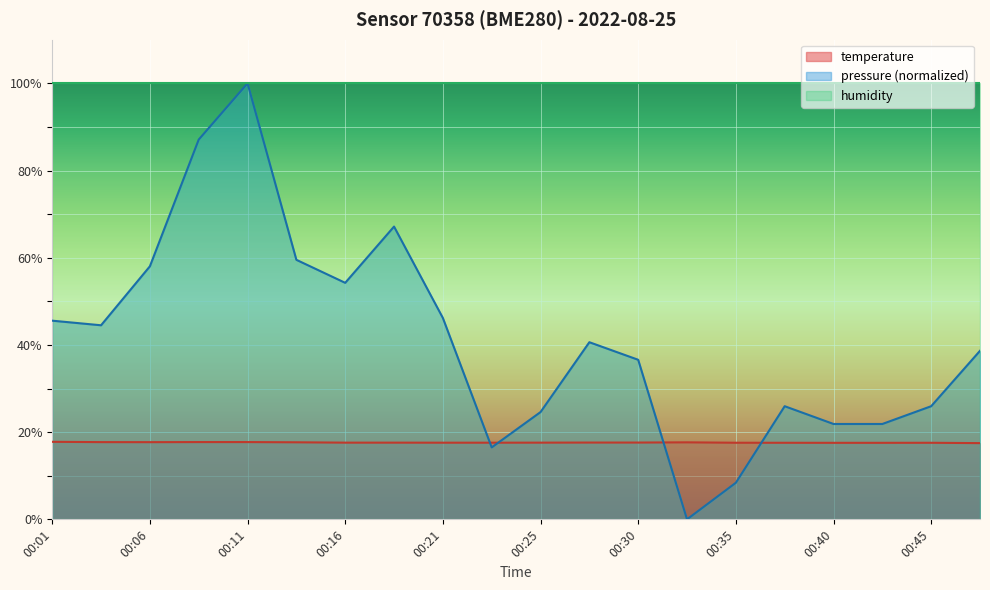

How many interior local valleys does the pressure_norm series have?

4